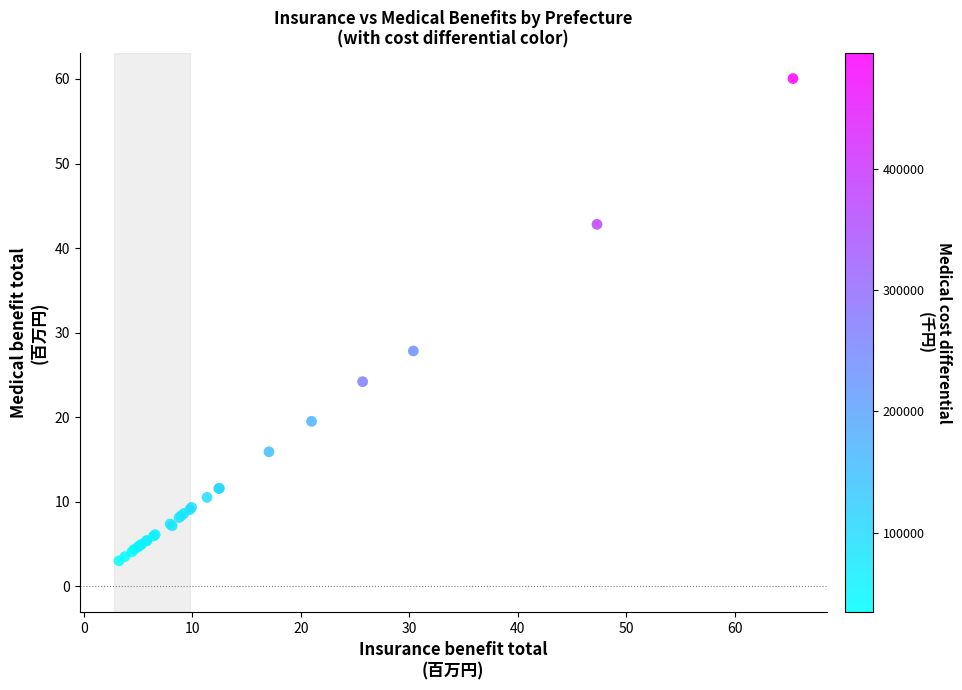

What Y value in the scatter plot is closest to 31?

27.8